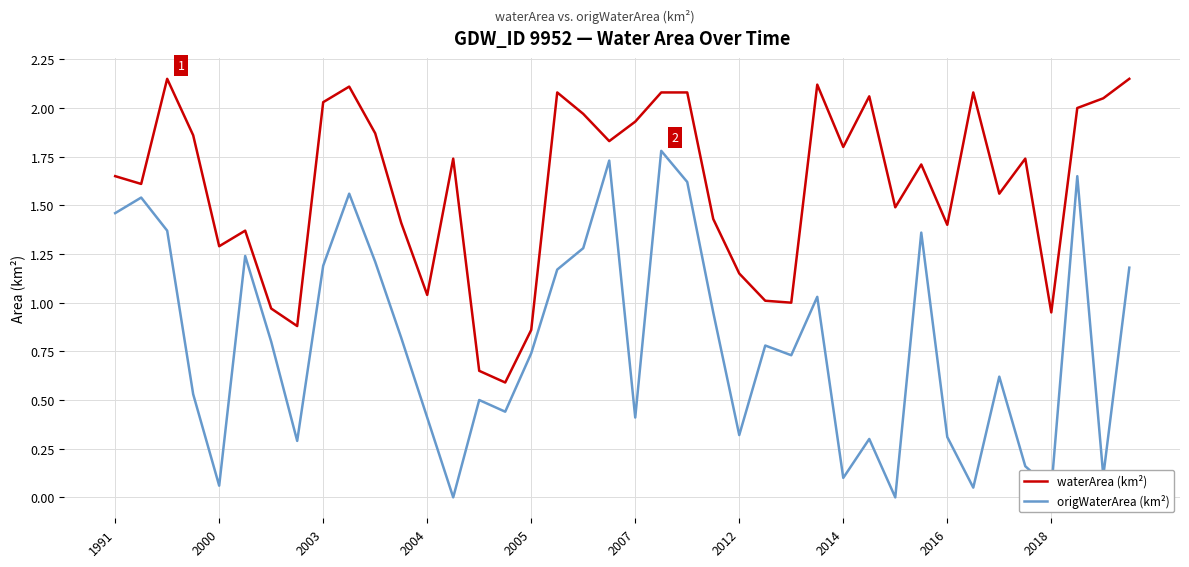

Which series has the widest spread of values?

origWaterArea (km²)